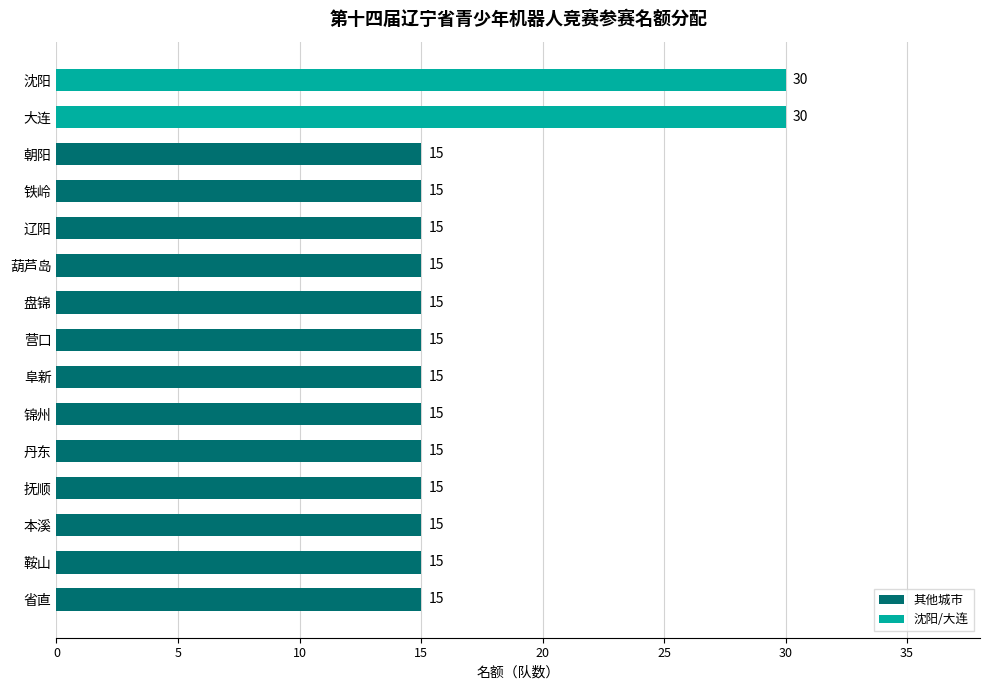

What is the ratio of the value at 省直 to the value at 本溪?

1.0